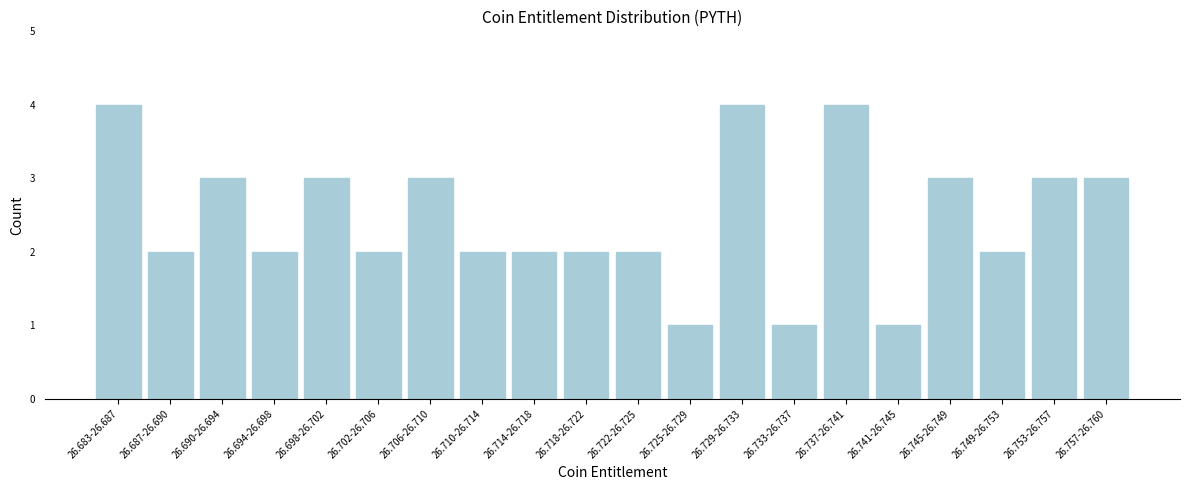

Reading left to right, extract all data points from this chart.

4	2	3	2	3	2	3	2	2	2	2	1	4	1	4	1	3	2	3	3